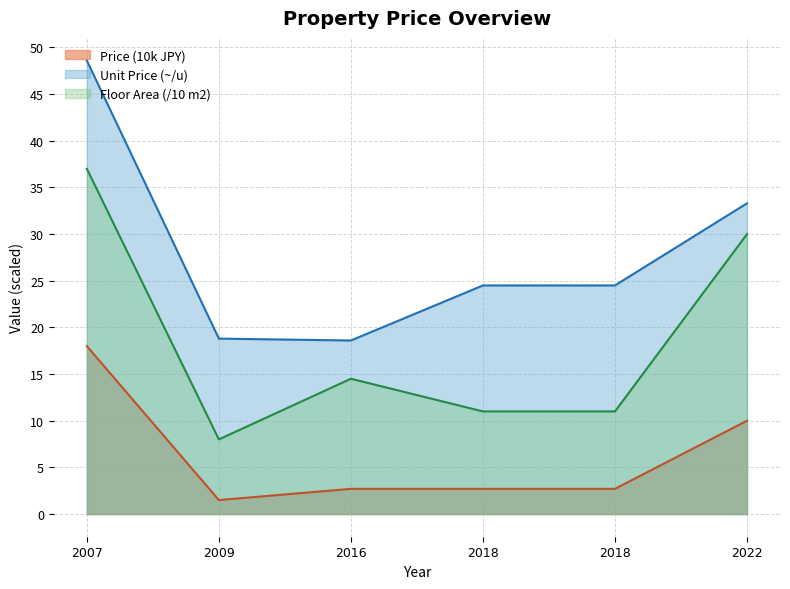

In Floor Area (m2), how many points are lower than both neighbors (excluding endpoints)?

1